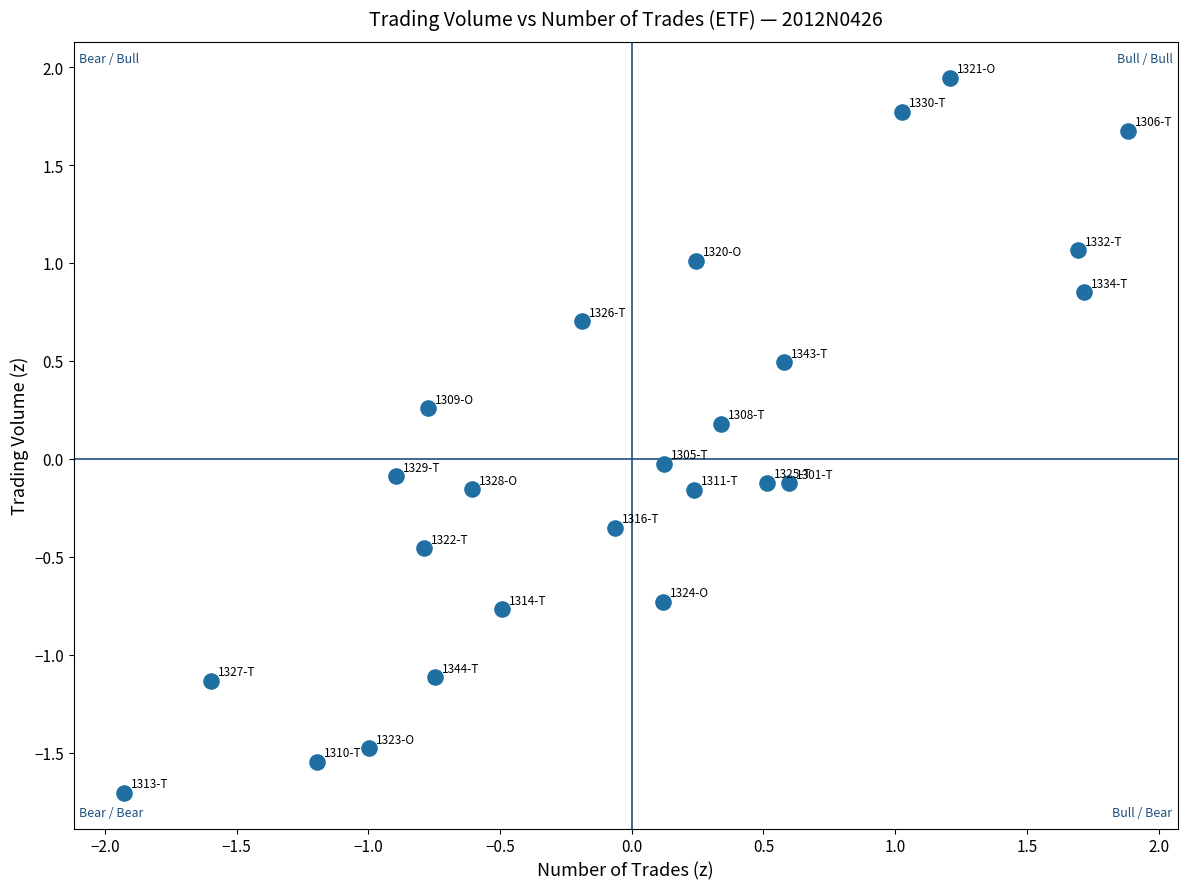

What is the range of Y values (max minus min)?

3.7